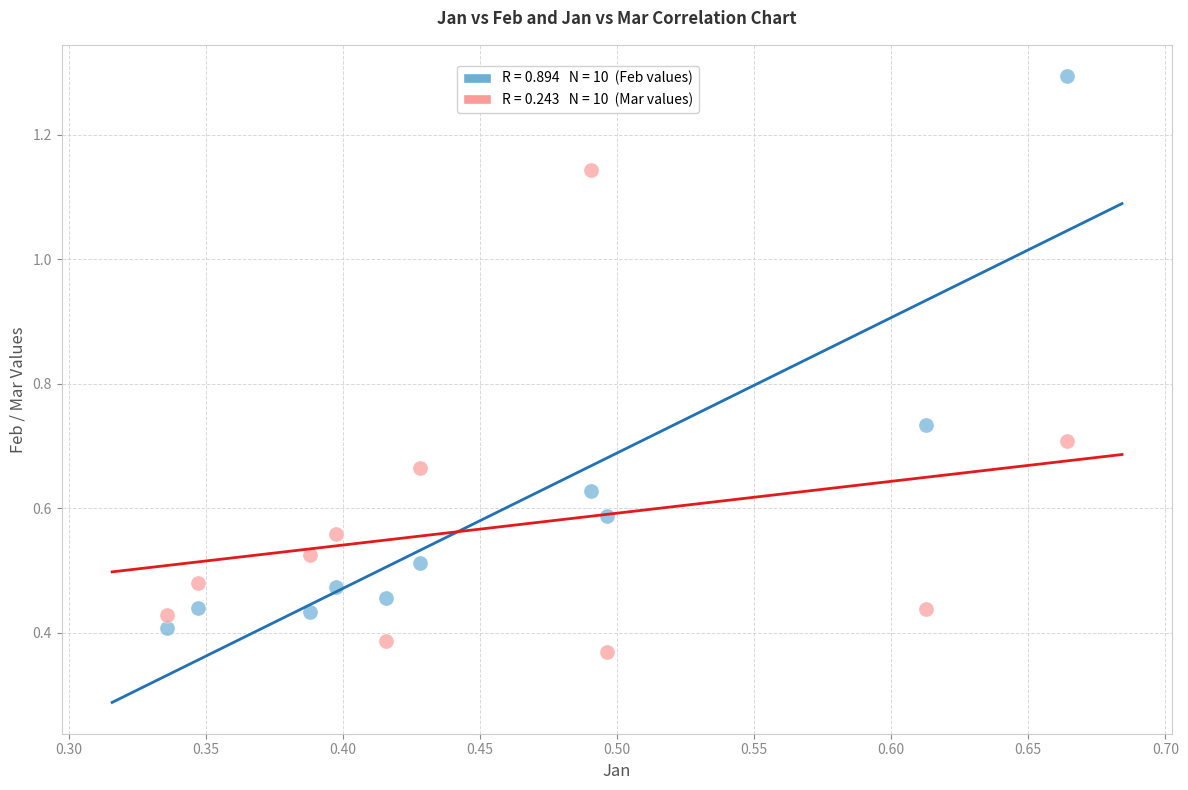

Across all data points, what is the range of Y values (max minus min)?

0.9